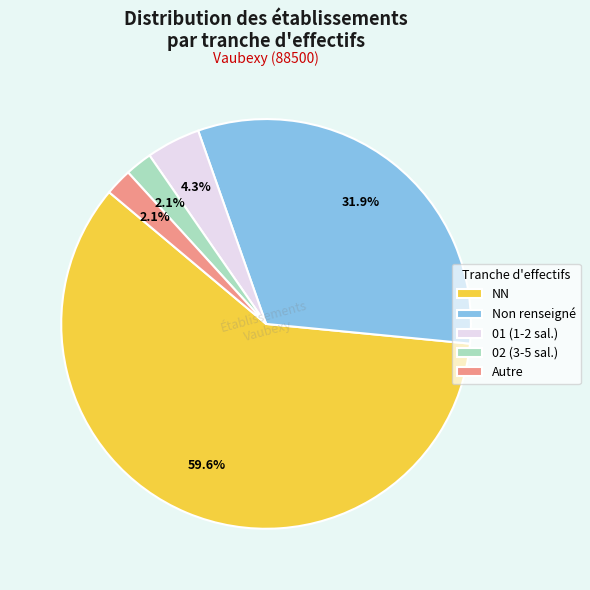

Approximately how many times larger is the value at 01 (1-2 sal.) compared to Autre?

2.0